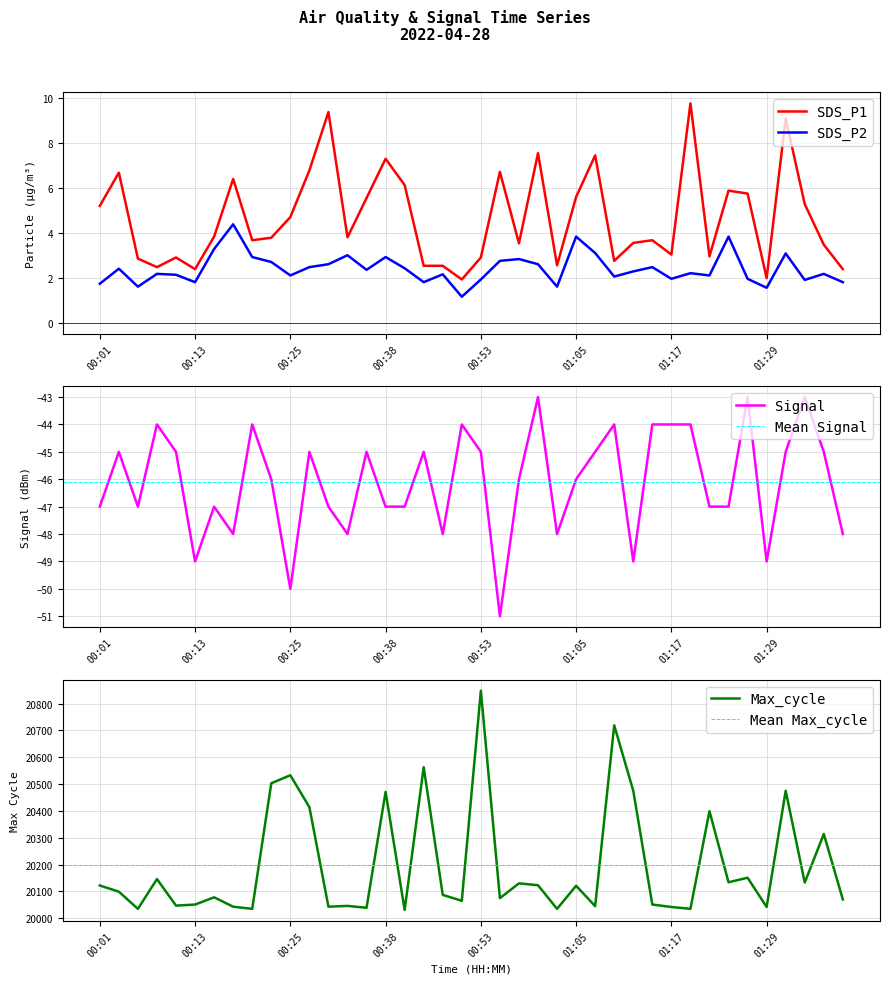

Which series changed the most between 01:27 and 01:37?

Max_cycle